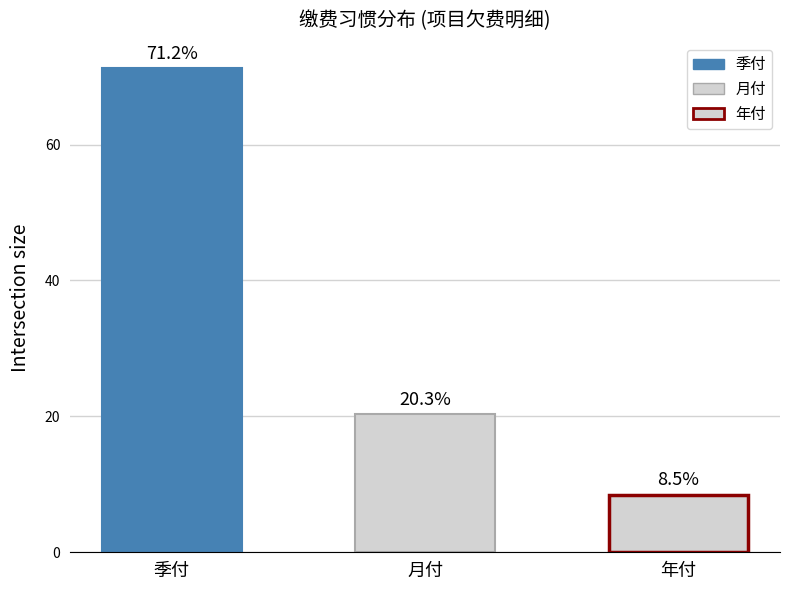

Does the chart contain any negative values?

No